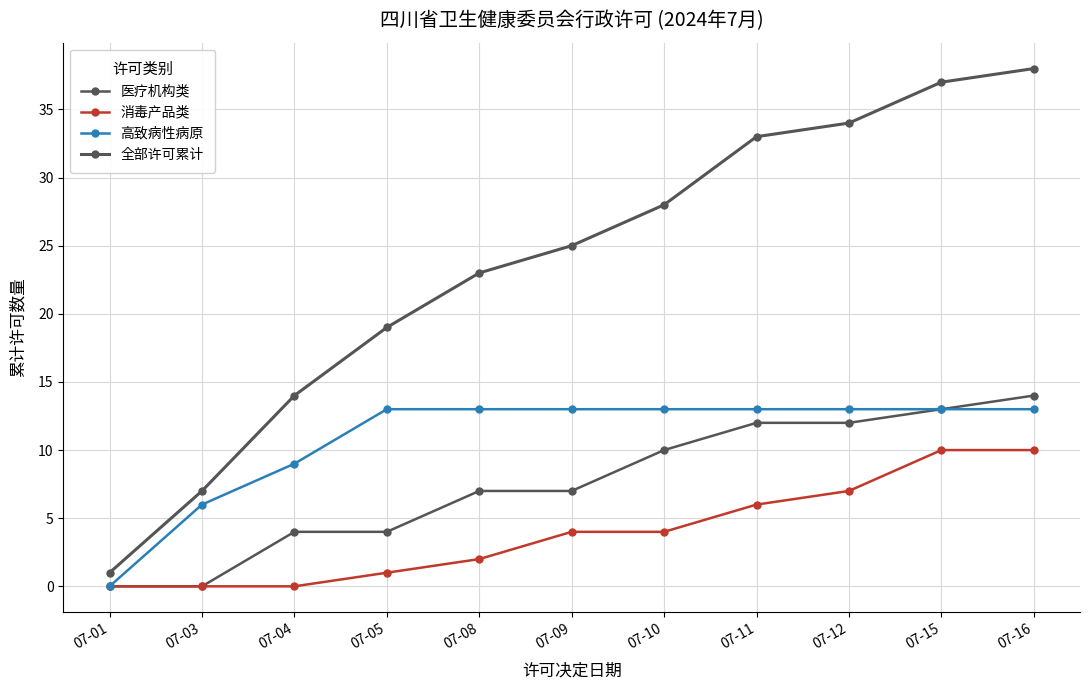

Read the 高致病性病原 value at 07-04, to the nearest 5.

10